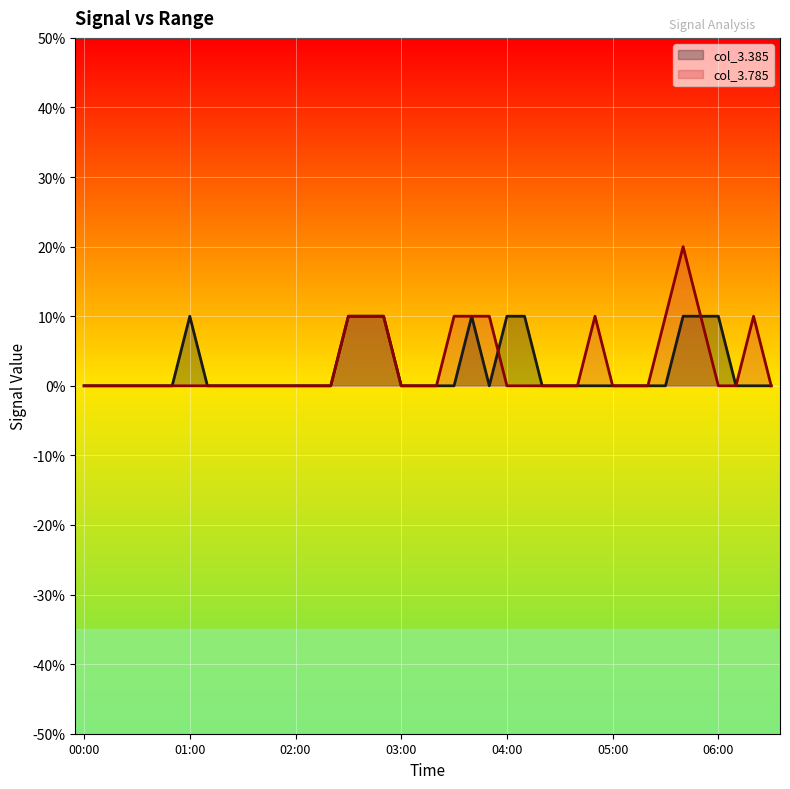

Is it true that col_3.385 equals 0.1 at 04:10?

False